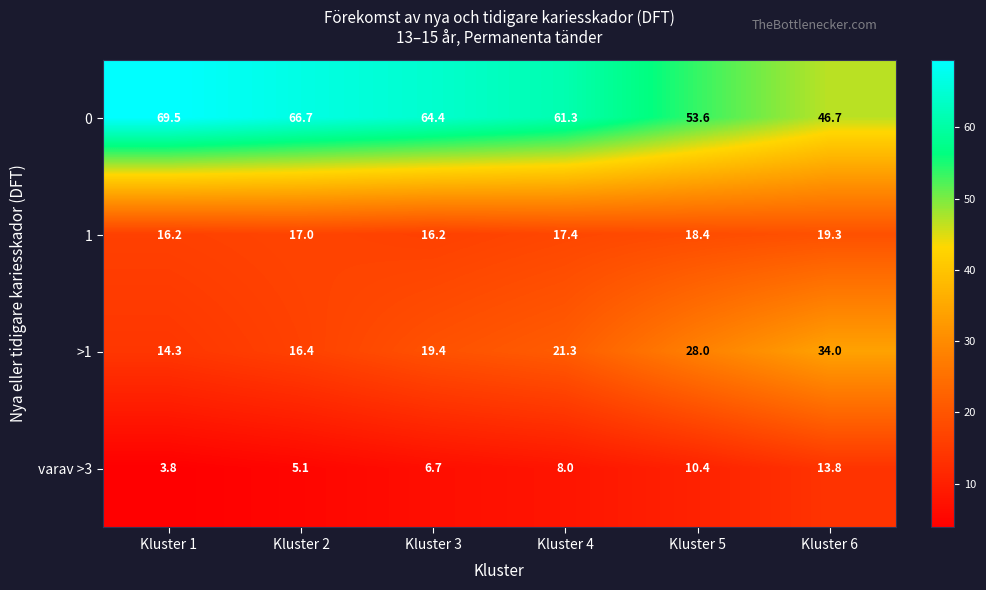

What is the sum of all 0 values?

362.2